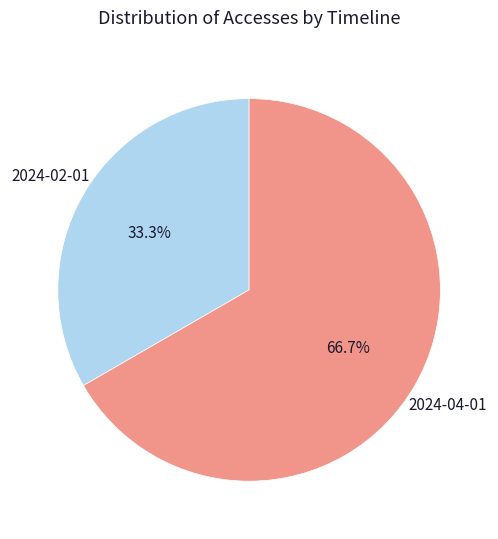

What portion of the pie excludes 2024-02-01?

66.7%